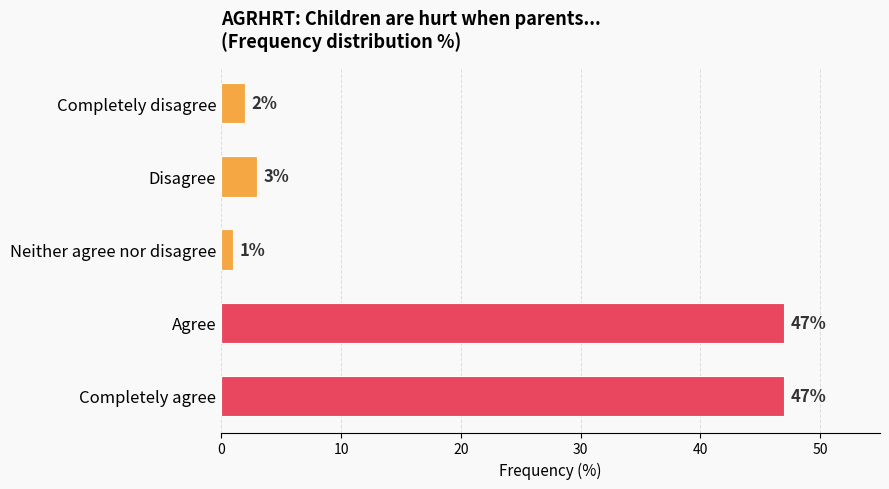

Where is the data nearest to the value 24?

Disagree